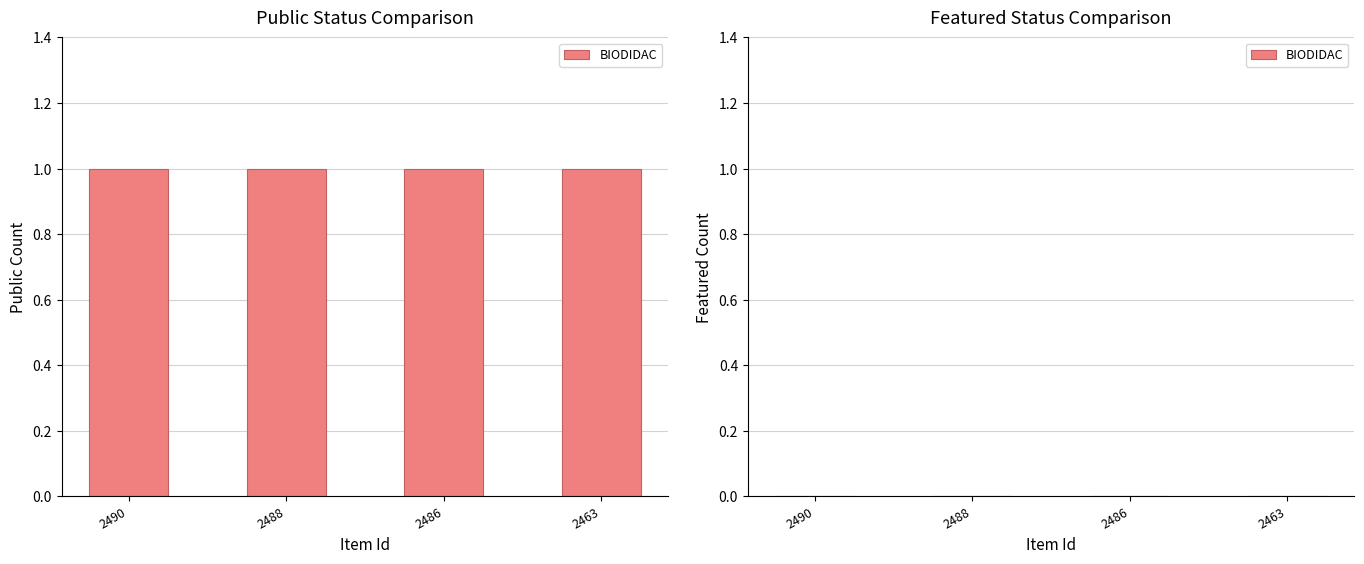

The featured series shows 0 at 2486. True or false?

True